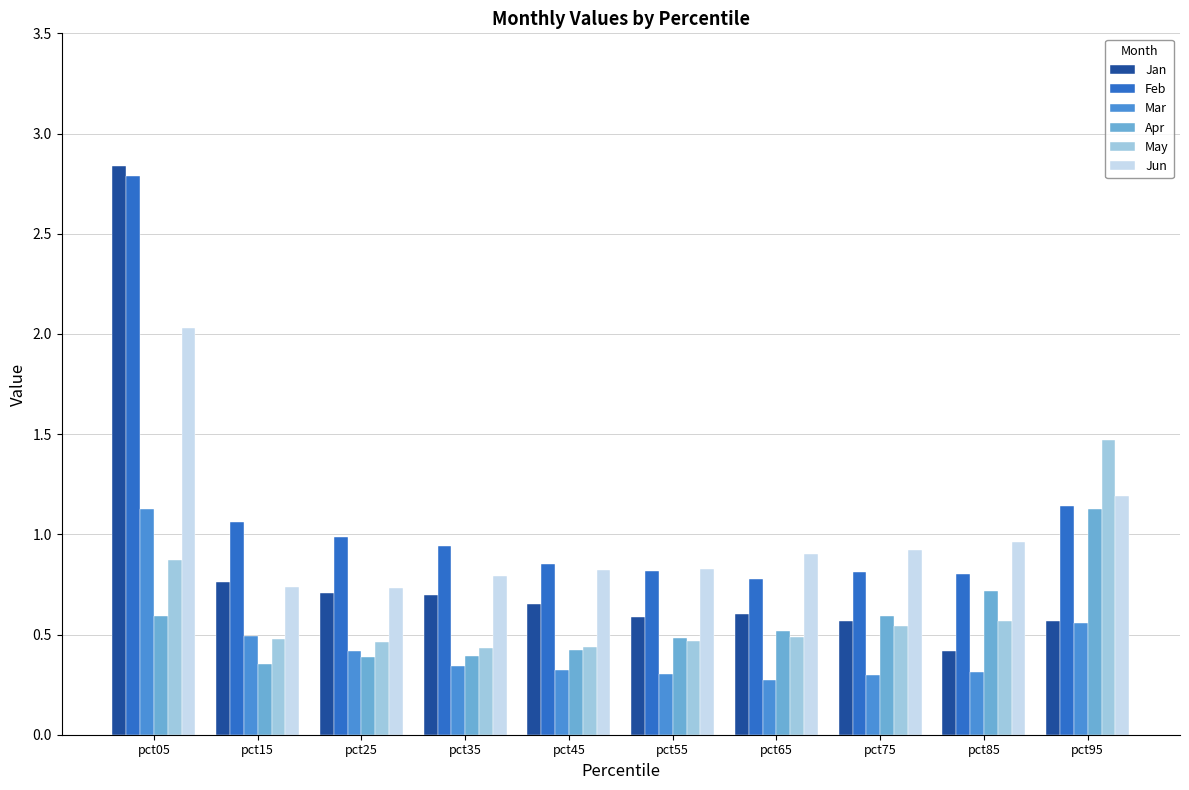

What is the sum of the Feb values at pct25 and pct65?

1.8